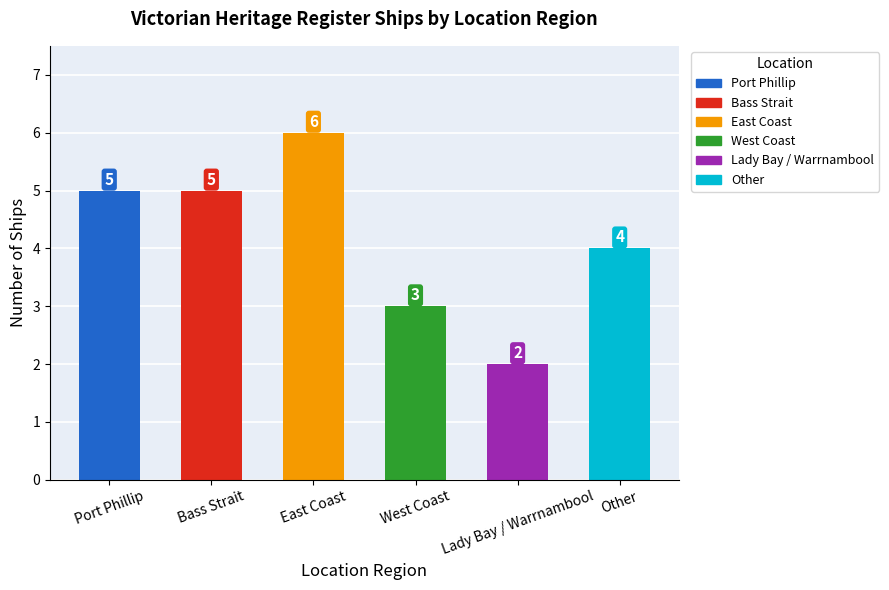

What is the label of the 3rd bar from the right?

West Coast